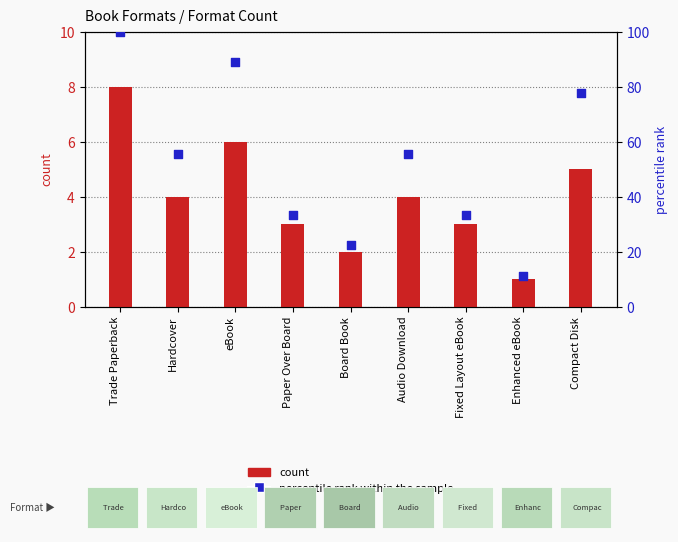

Which series reaches the minimum Y coordinate?

count